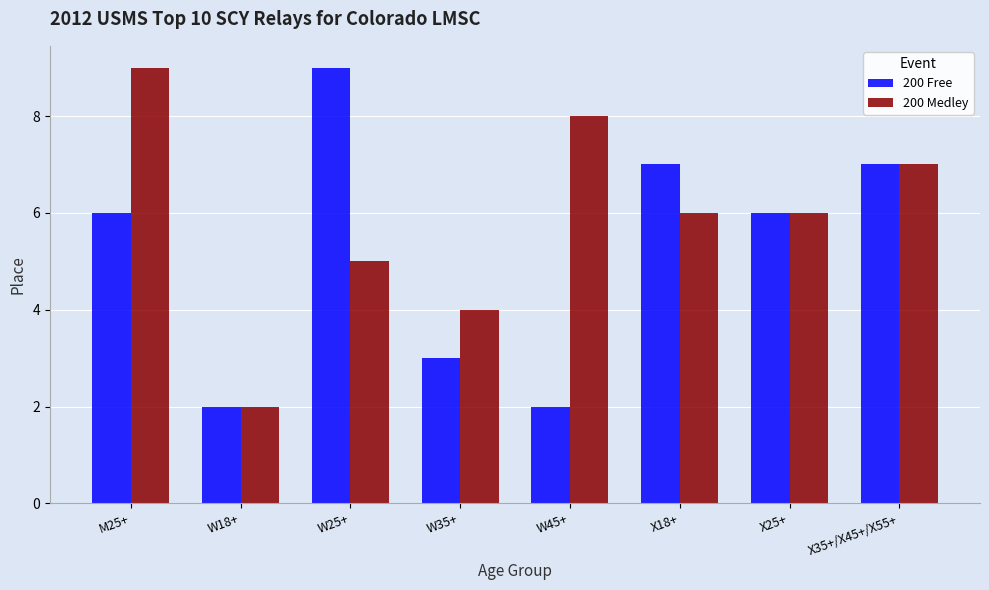

The 200 Free series shows 2 at X25+. True or false?

False